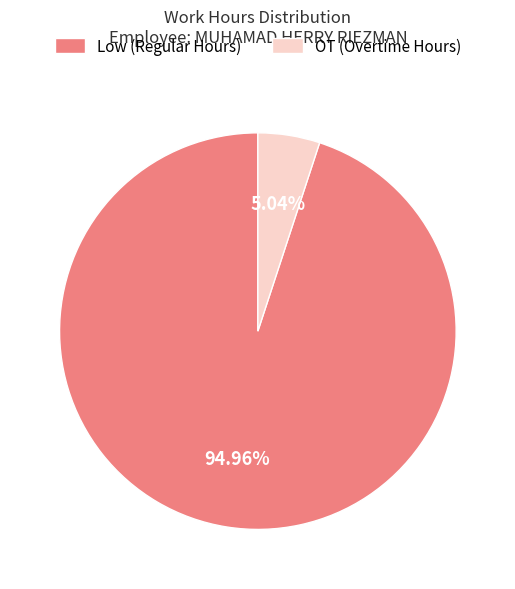

How many segments does this pie chart have?

2